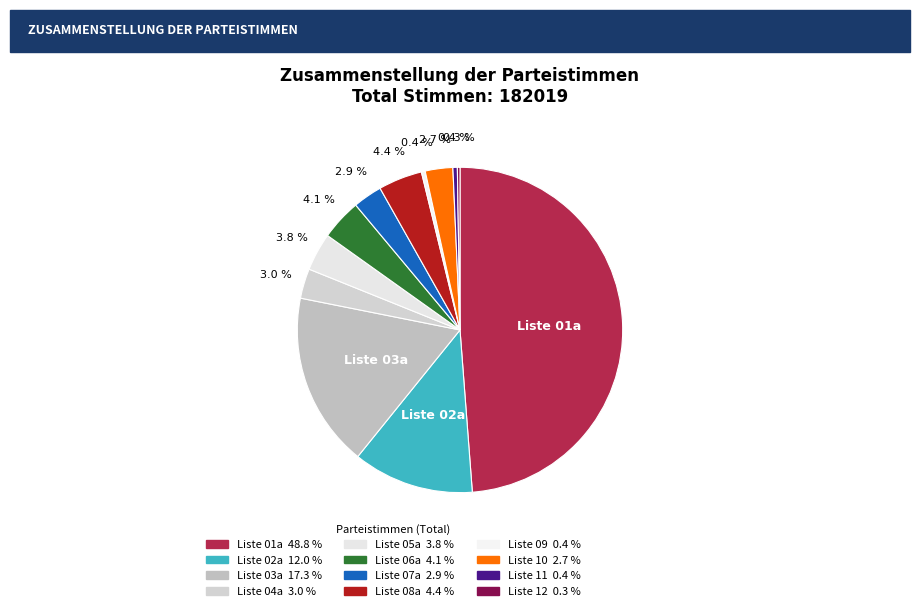

Is it true that Liste 08a is 4% of the pie?

True